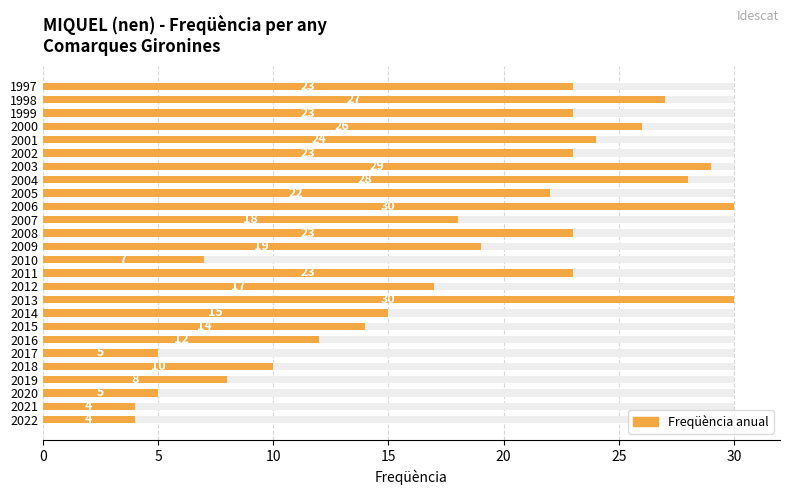

Are the bars grouped side by side (vs. stacked)?

No